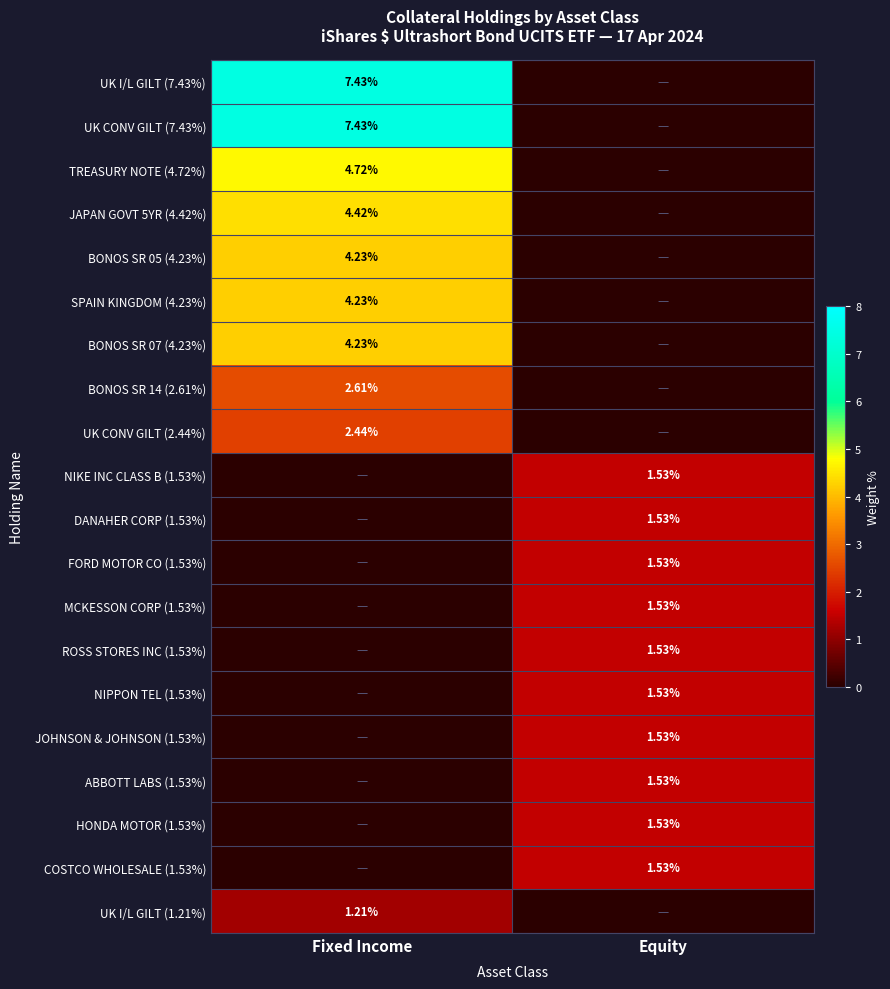

Is it true that HONDA MOTOR (1.53%) equals 2.0 at Equity?

False